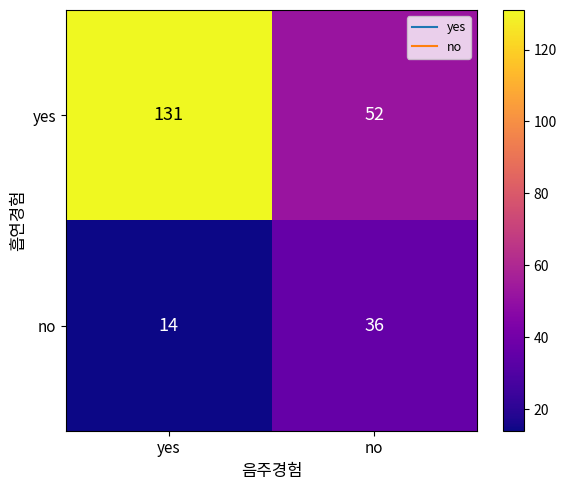

The yes series shows 131 at yes. True or false?

True